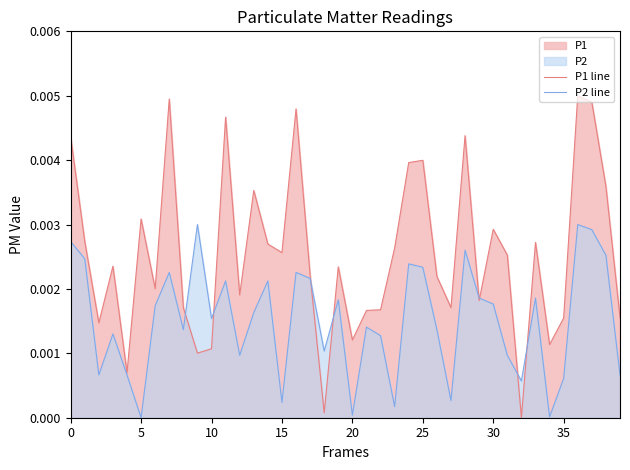

Rank the series by their average value, from lowest to highest.

P2 line, P1 line